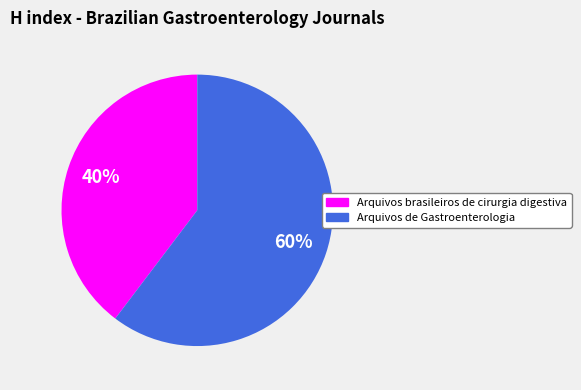

How many segments does this pie chart have?

2